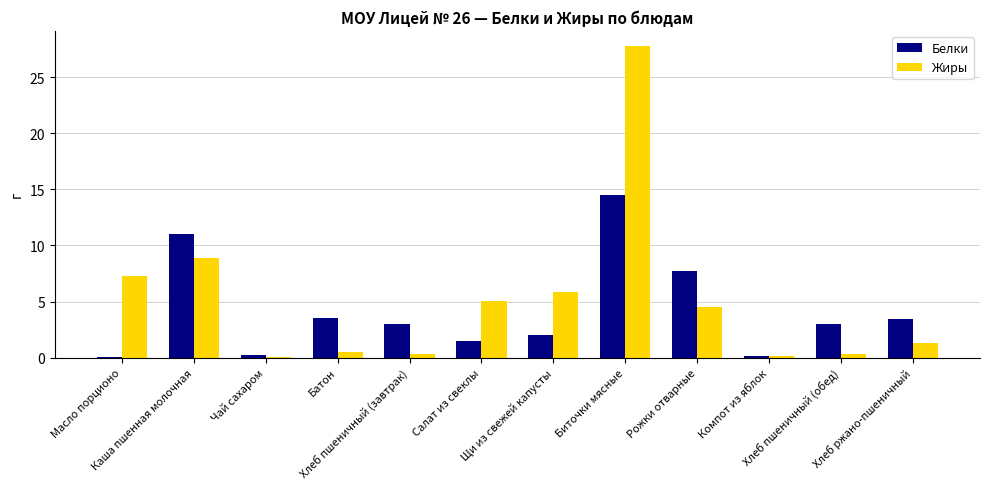

What is the sum of all Жиры values?

62.0